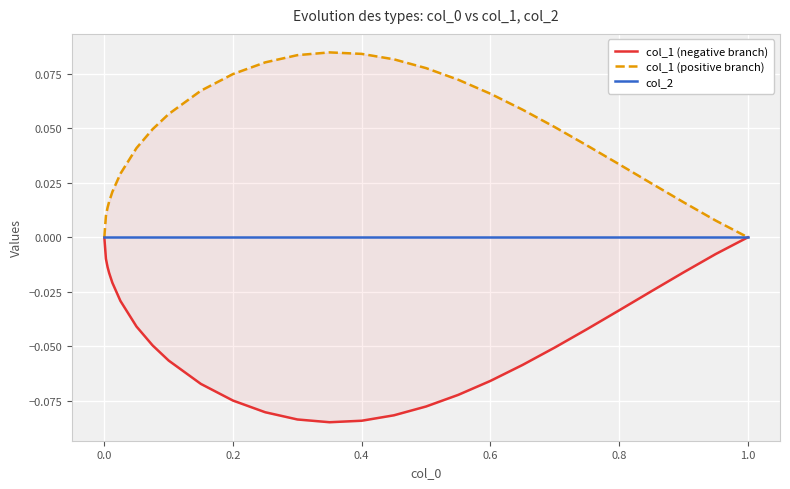

Is this an area chart (filled region under the line)?

No